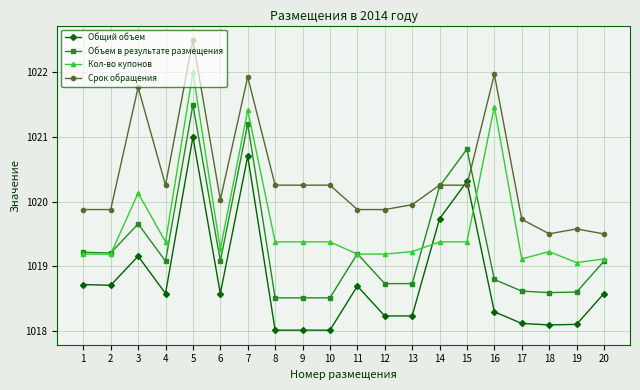

Is it true that Срок обращения equals 1020.0 at 13?

True